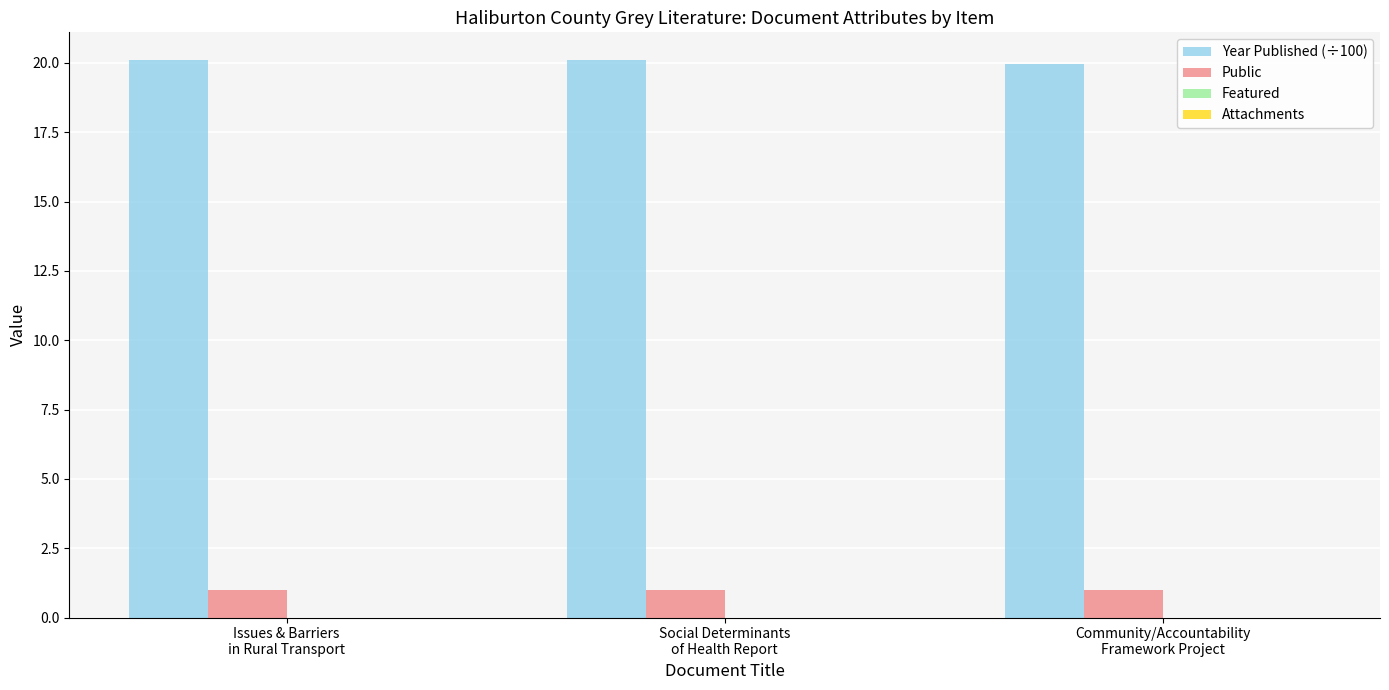

How many bars are there in each group?

2